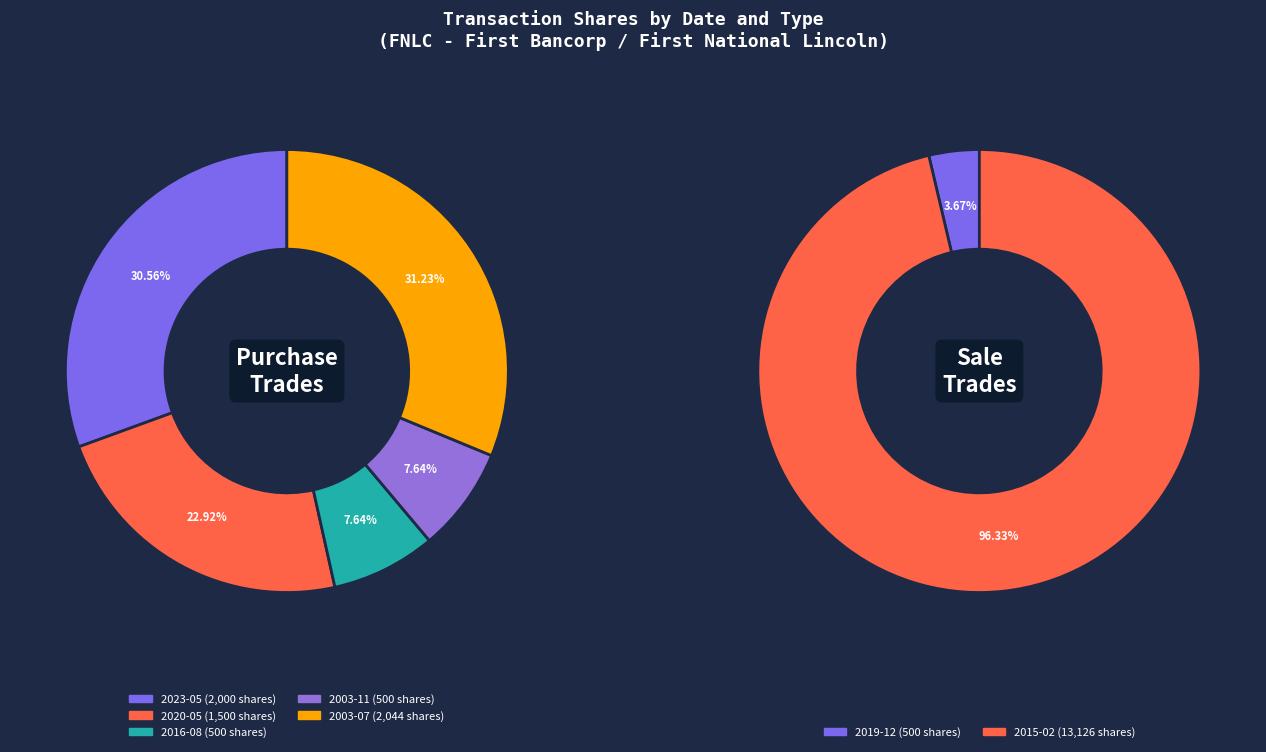

Which category has the smallest portion of the pie?

2019-12-12